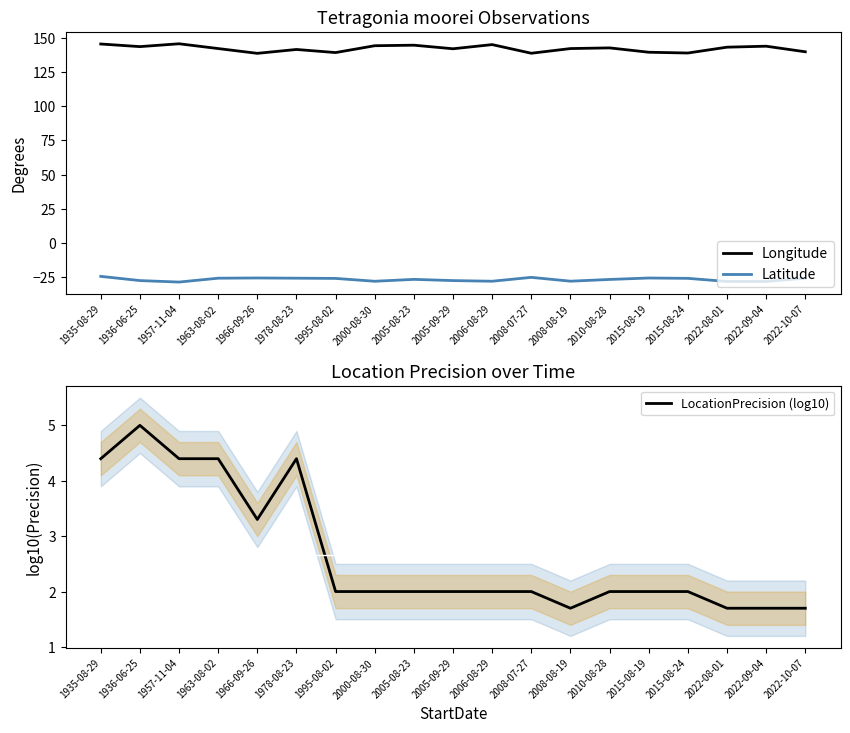

In Latitude, how many points are higher than both neighbors (excluding endpoints)?

4